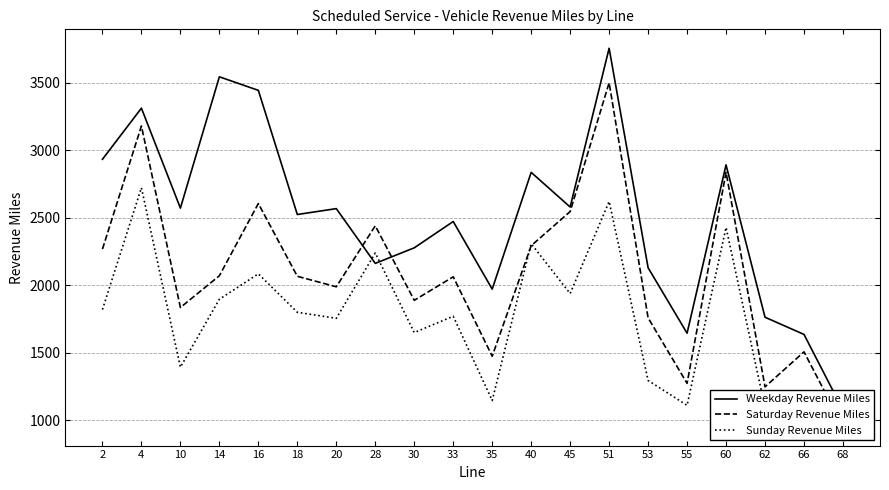

What is the difference between the maximum and minimum values in the Saturday Revenue Miles series?

2545.1